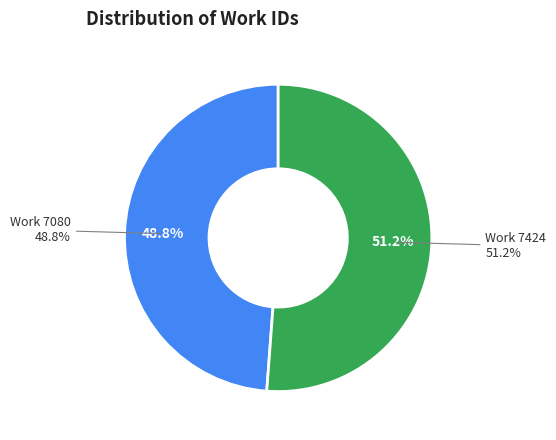

What percentage do Work 7424 and Work 7080 together represent?

100.0%